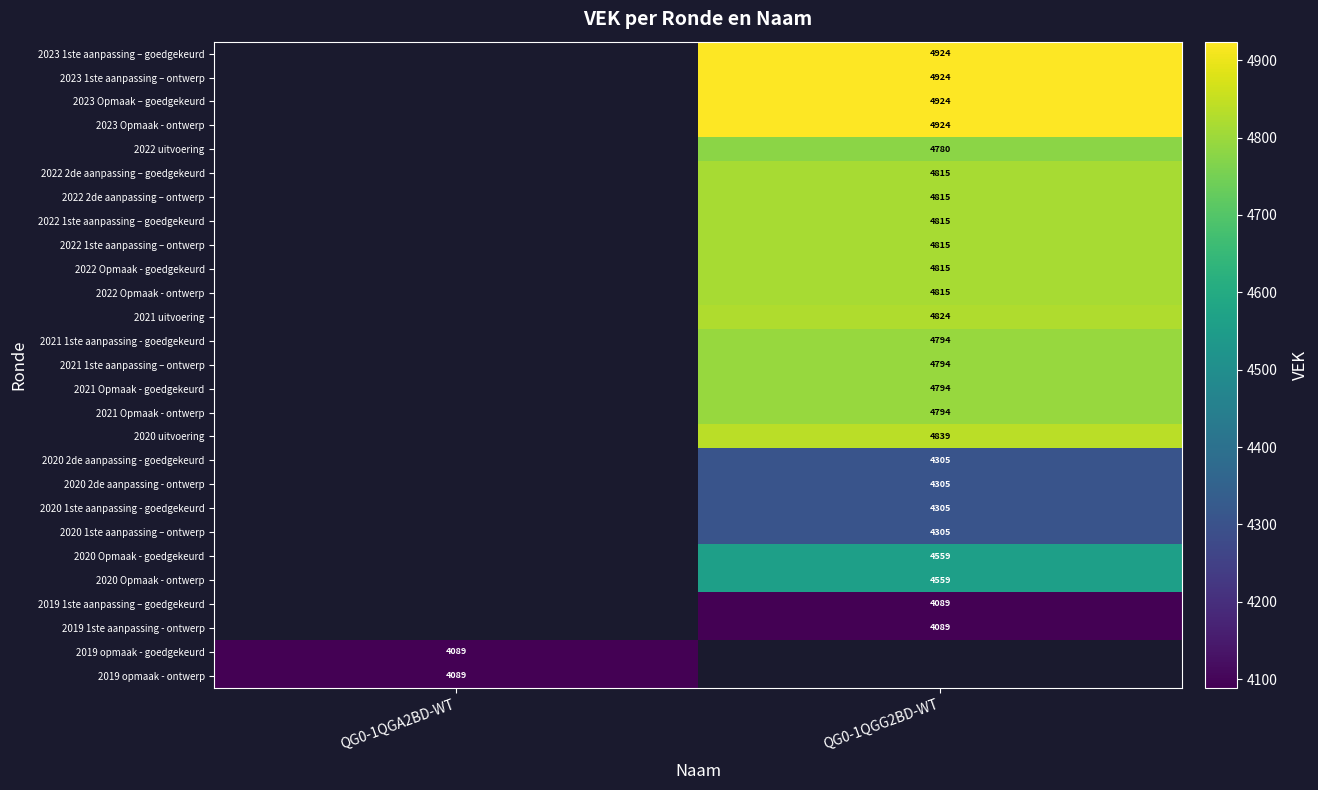

The value of 2022 1ste aanpassing – ontwerp at QG0-1QGG2BD-WT is 7469. True or false?

False